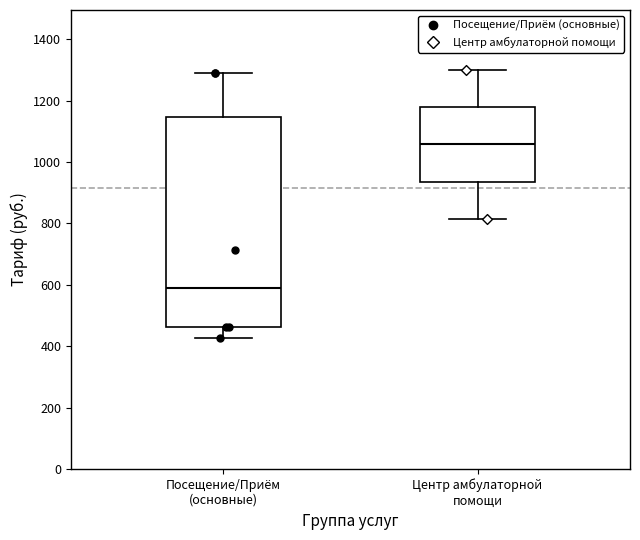

Where does the lower whisker of the box for Центр амбулаторной помощи end on the y-axis? The values are not printed on the chart, so give them approximately, as read against the axis.

820